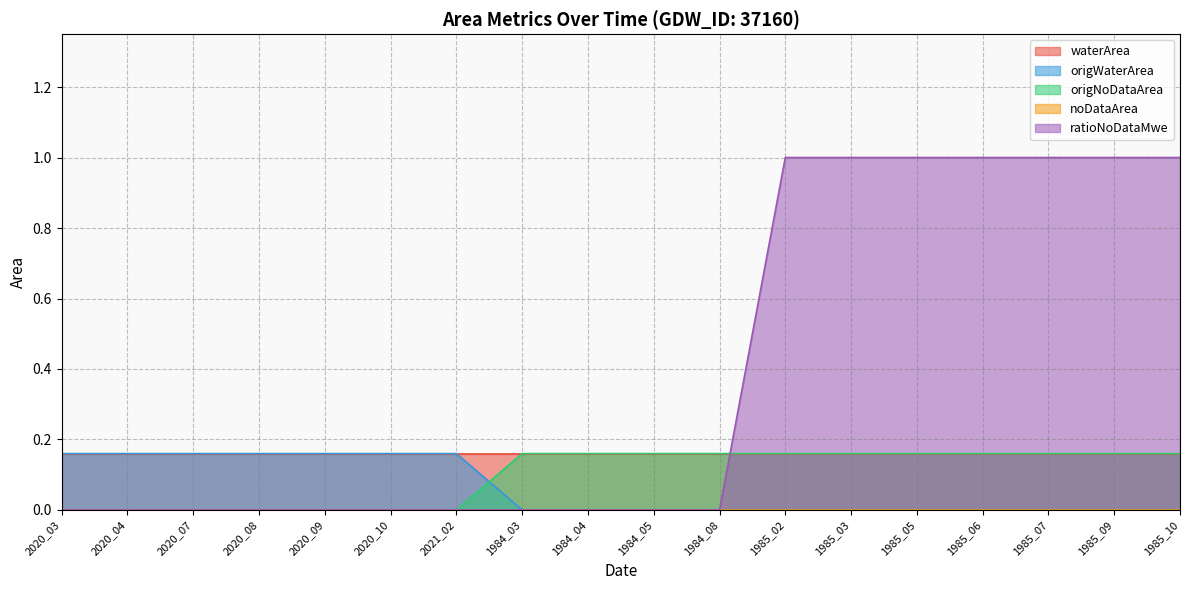

How many intersections are there between origWaterArea and origNoDataArea?

1